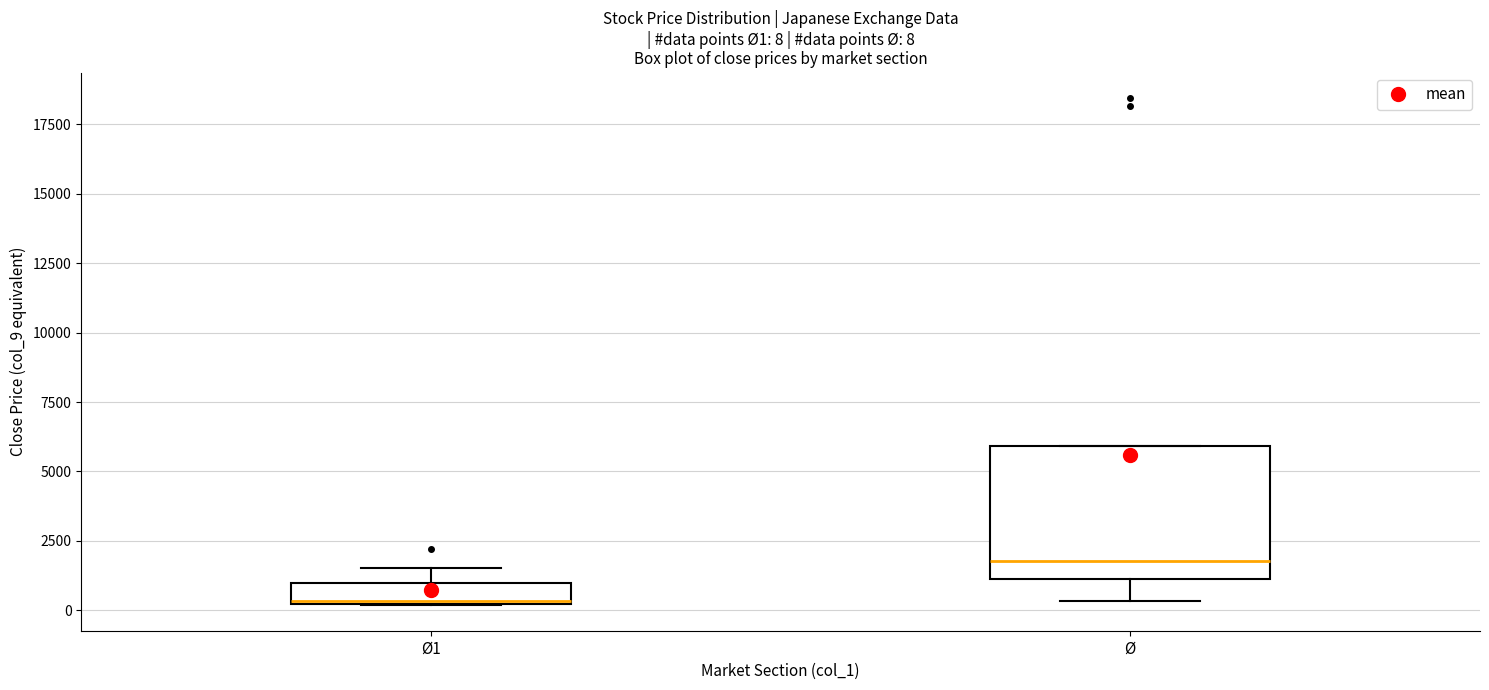

Comparing the boxes themselves (not the whiskers), which one is the tallest?

Ø